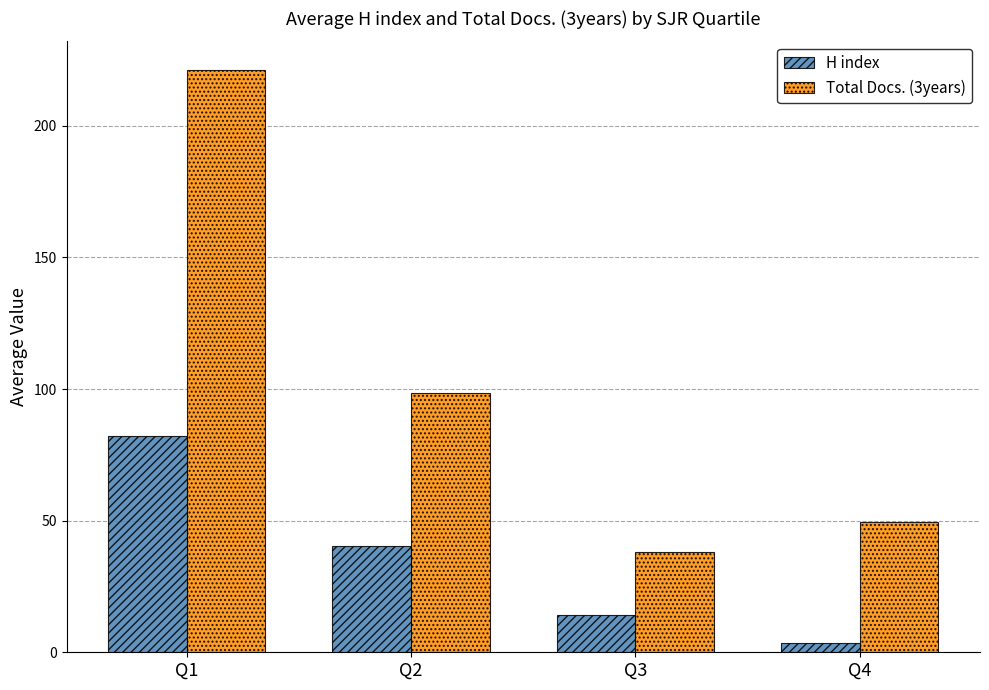

At which category does the chart reach its peak across all series?

Q1